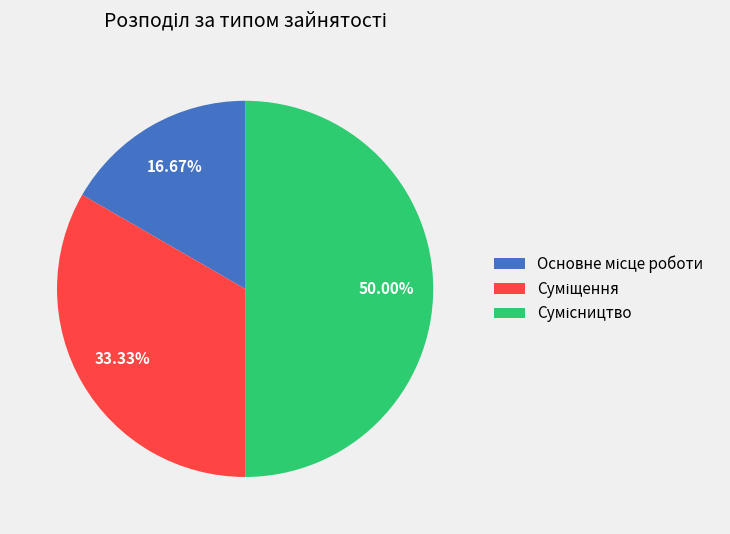

To the nearest percent, what is the average slice percentage?

33%